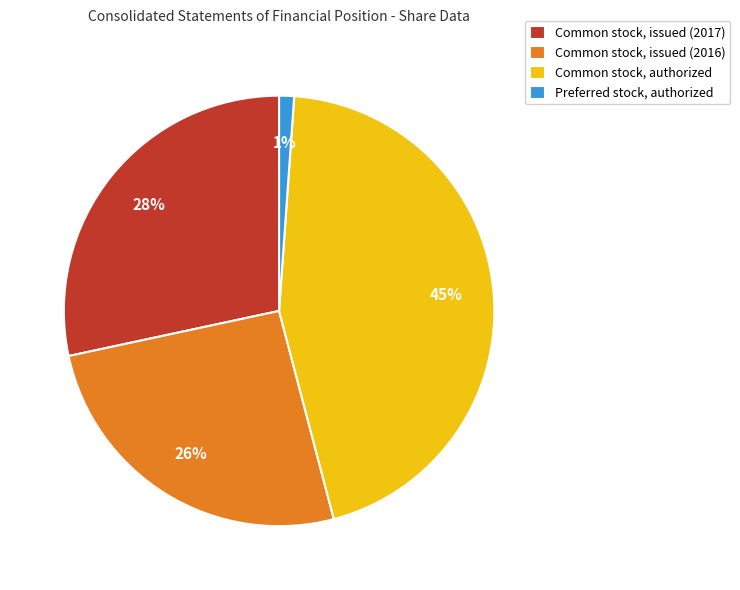

To the nearest percent, what portion does Preferred stock, authorized represent?

1%